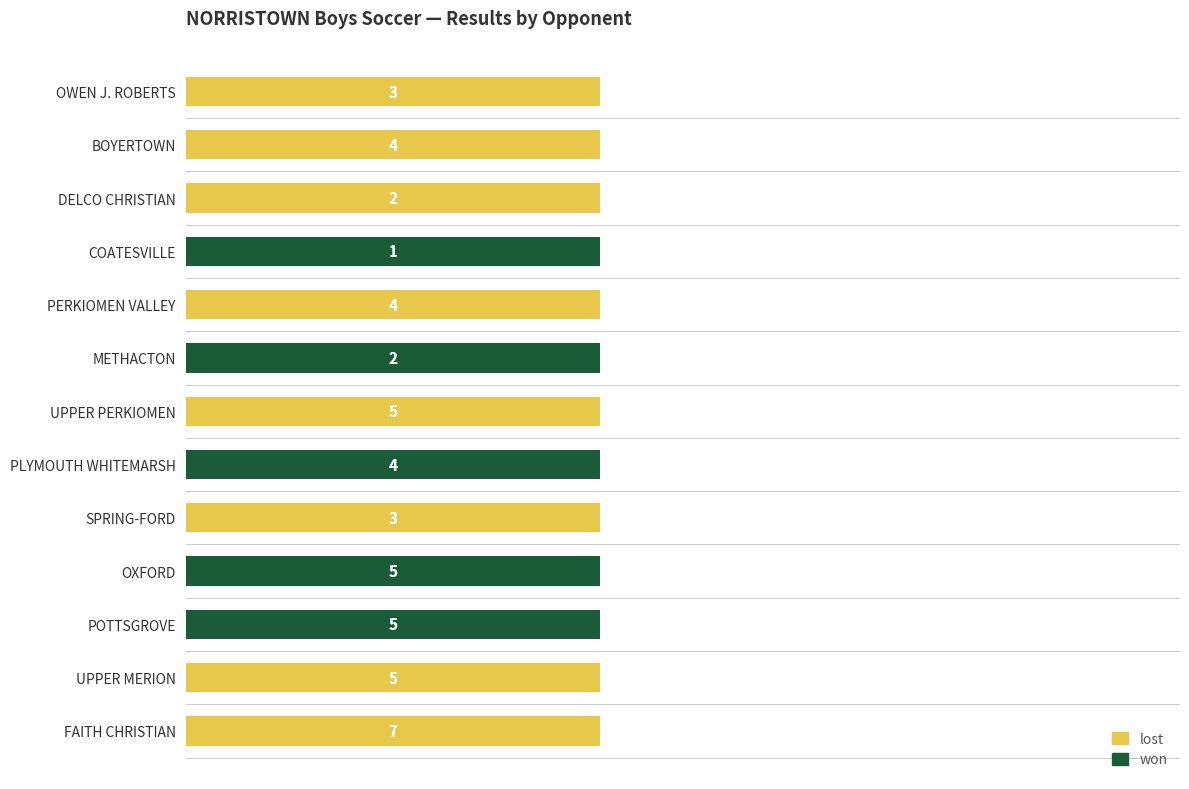

Which series has the largest total across all categories?

lost